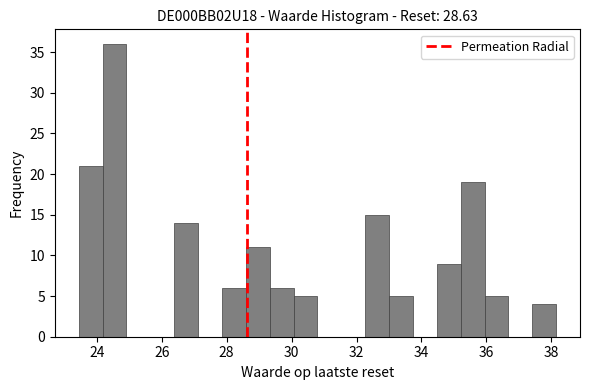

Around what value on the x-axis is the tallest bar? Give the approximate position of its centre, as read against the axis.

24.6